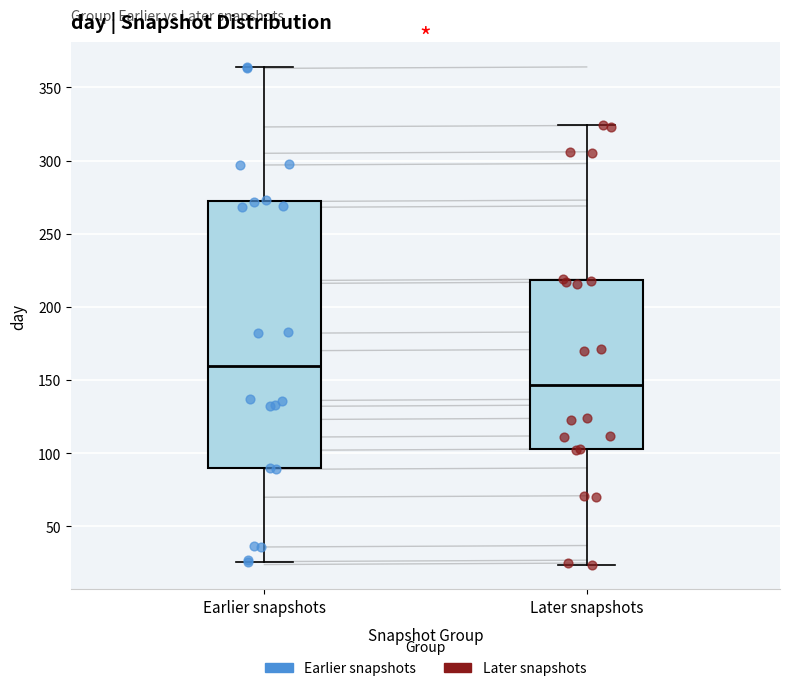

Which box's median line is the lowest?

Later snapshots